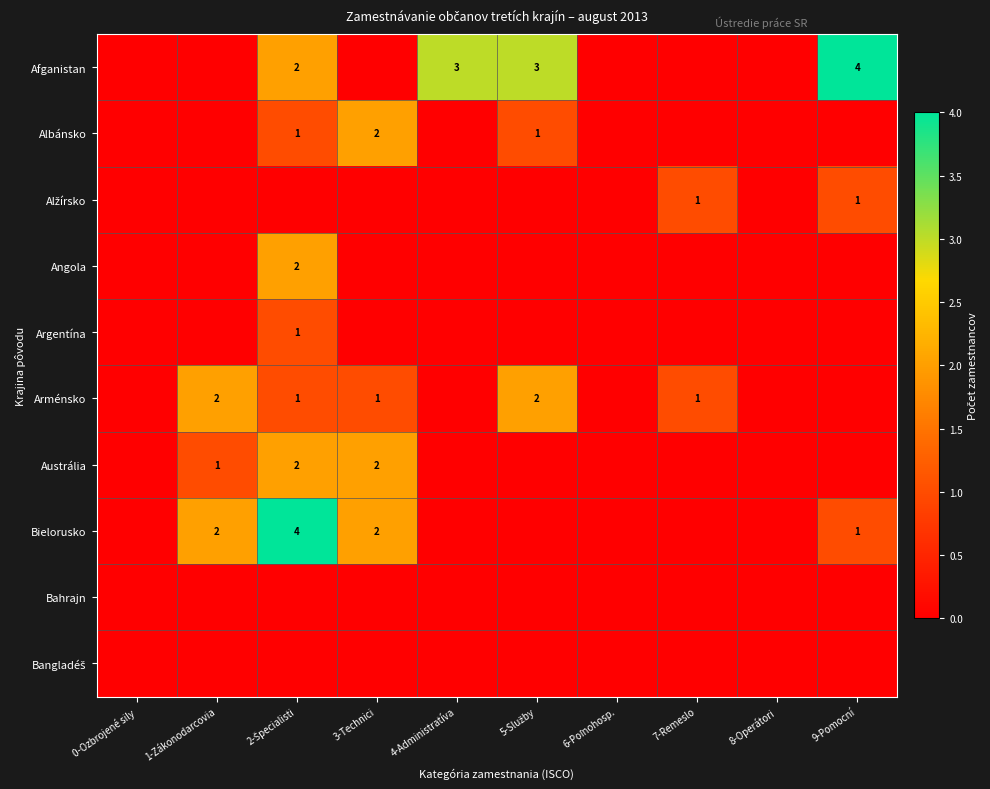

List the labels in order of Bahrajn value, smallest first.

0-Ozbrojené sily, 1-Zákonodarcovia, 2-Špecialisti, 3-Technici, 4-Administratíva, 5-Služby, 6-Poľnohosp., 7-Remeslo, 8-Operátori, 9-Pomocní